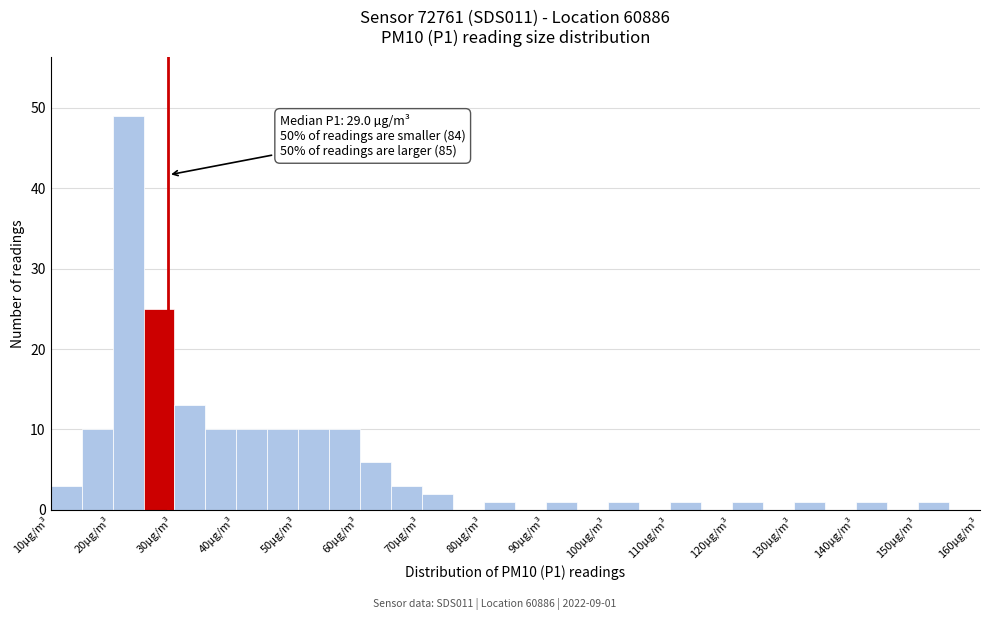

Which range on the x-axis has the tallest bar?

20 to 25